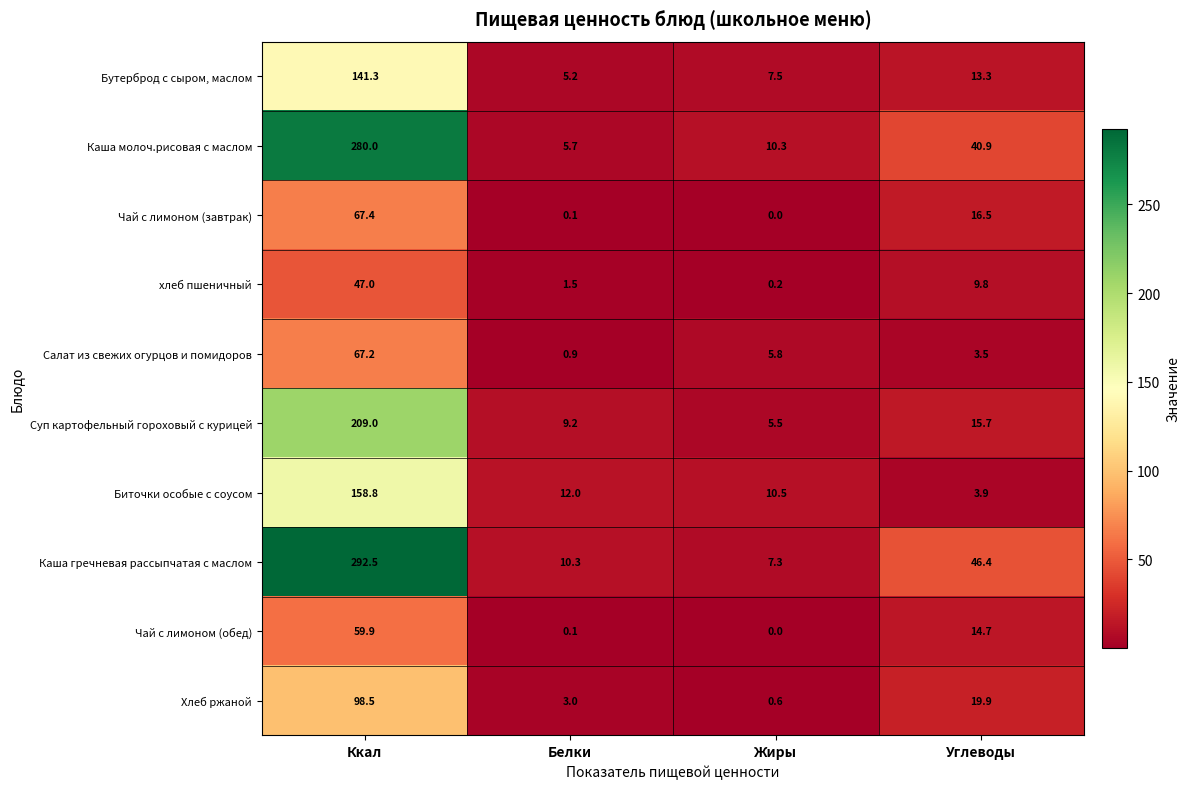

How many distinct data groups are displayed?

10